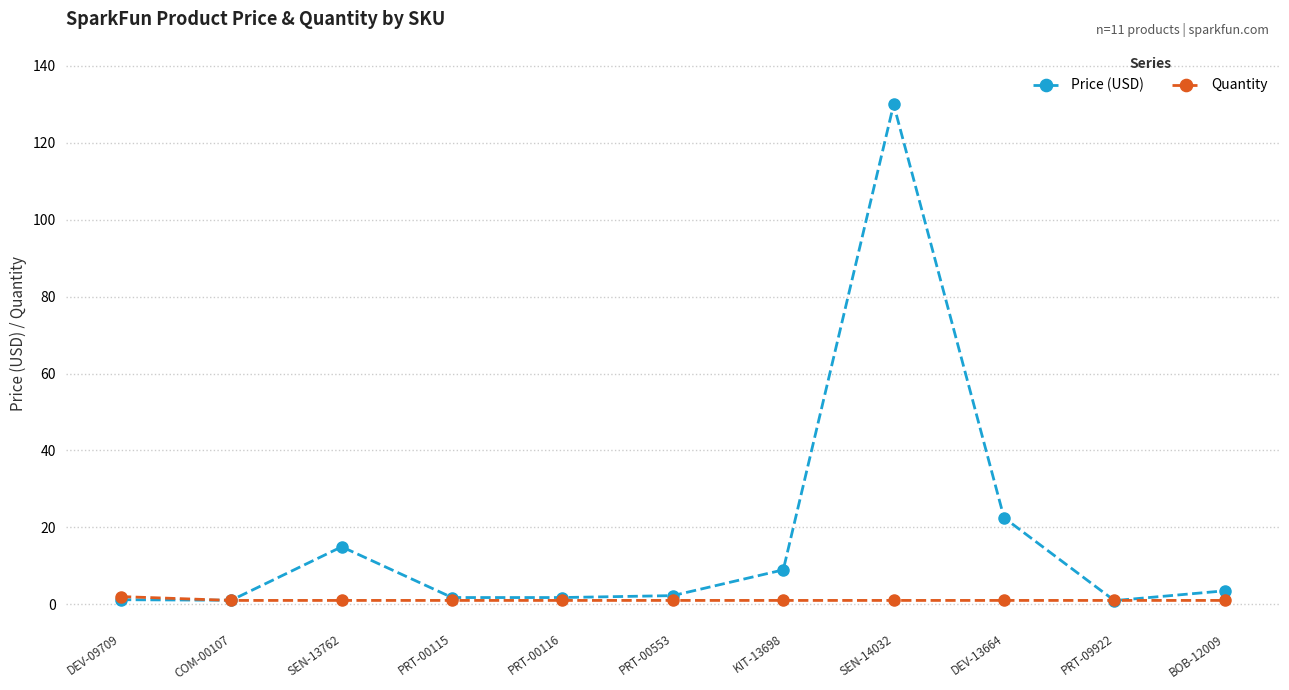

Read the Price (USD) value at SEN-14032.

130.0